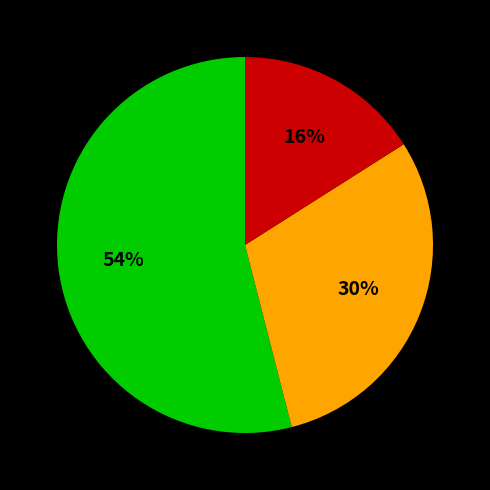

To the nearest percent, what is the average slice percentage?

33%